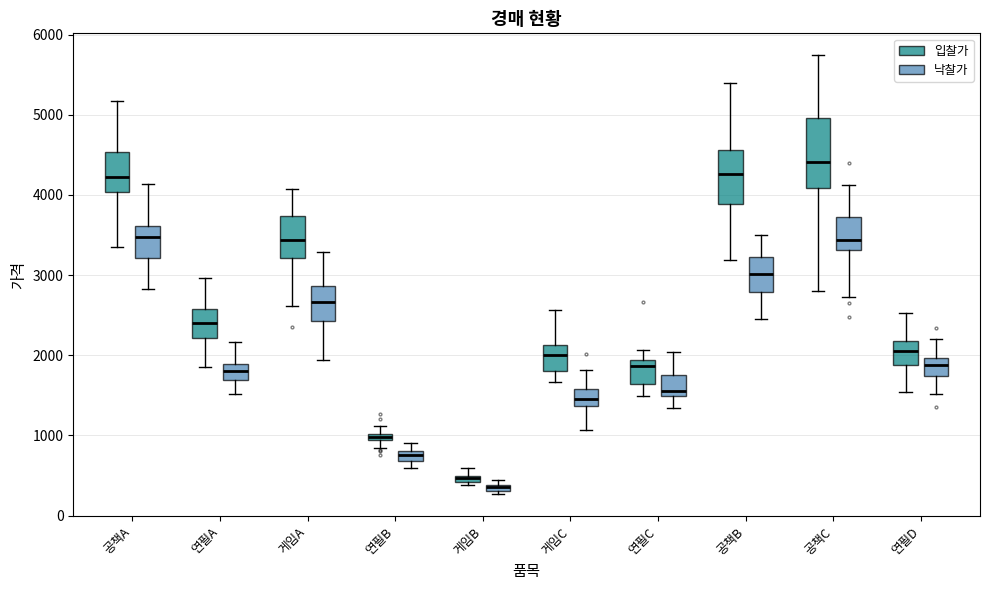

Where does the upper whisker of the box for 연필D (입찰가) end on the y-axis? The values are not printed on the chart, so give them approximately, as read against the axis.

2500